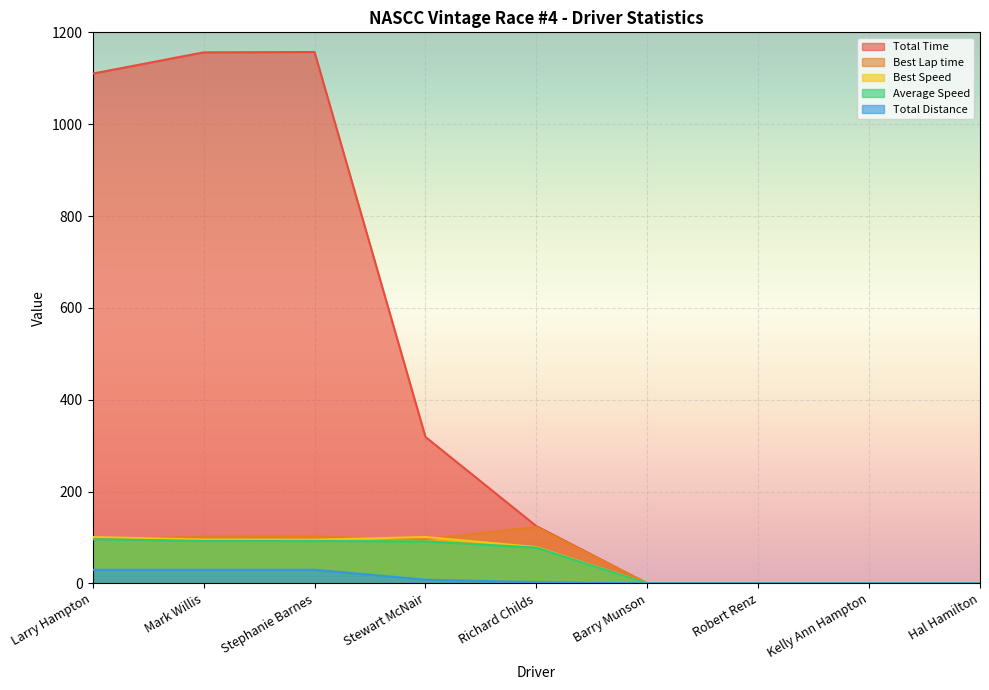

What is the difference between the maximum and minimum values in the Best Speed series?

101.0